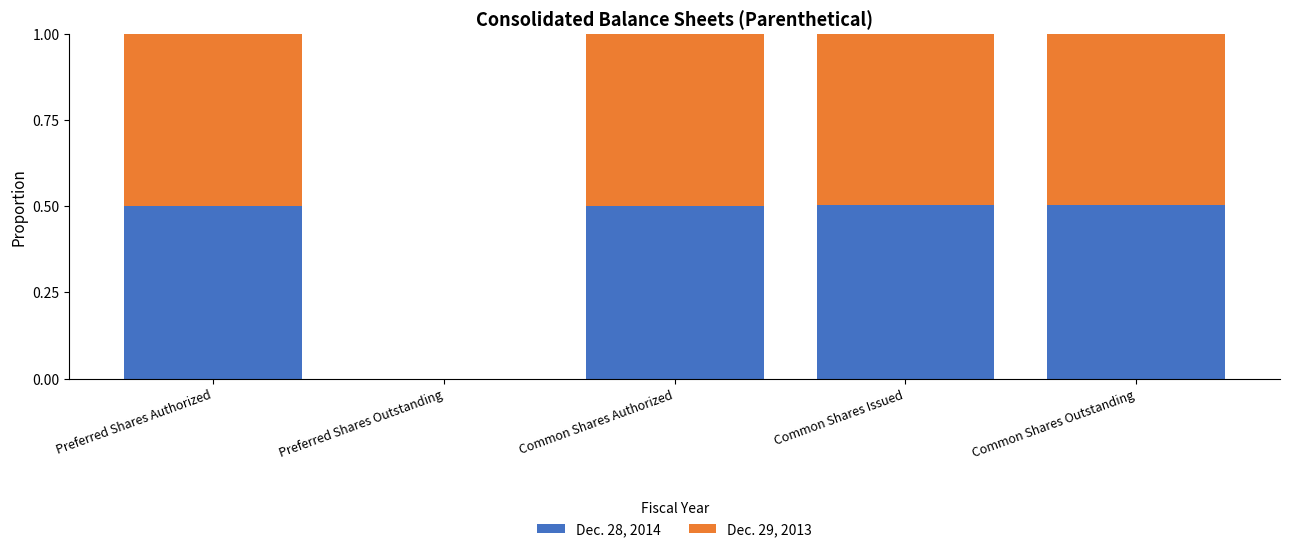

What is the total value across all series at Common Shares Authorized?

1.0